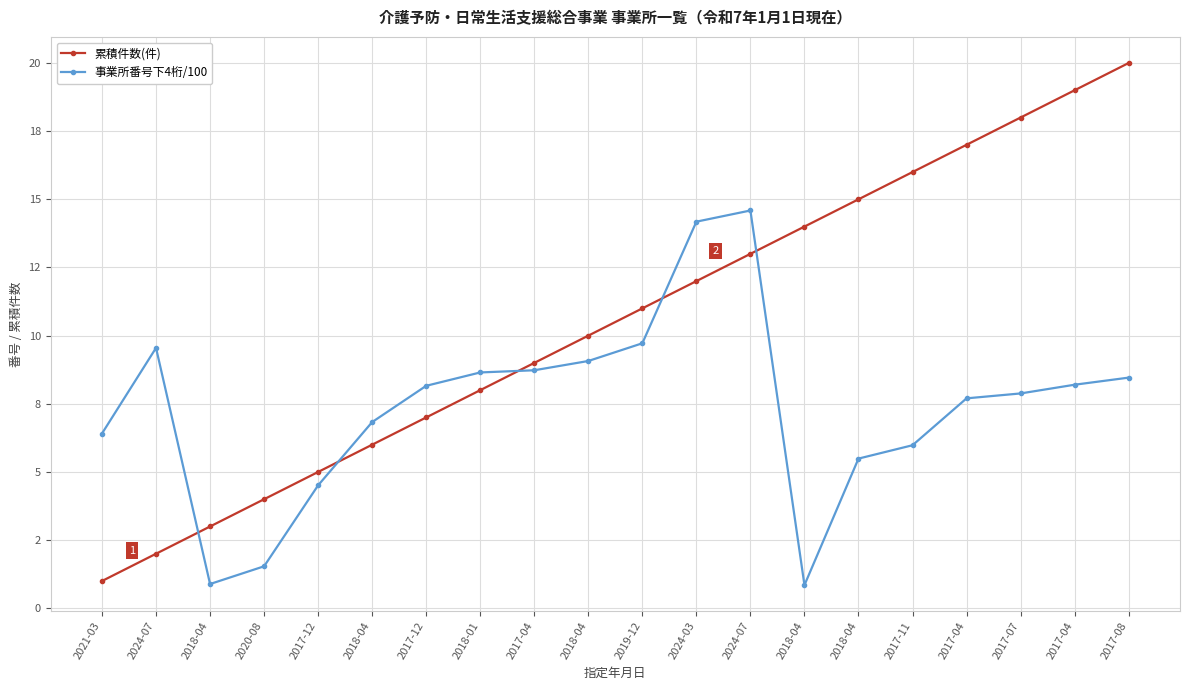

Reading left to right, list all the values displayed in this chart.

累積件数(件): 2021-03=1.0	2024-07=2.0	2018-04=3.0	2020-08=4.0	2017-12=5.0	2018-04=6.0	2017-12=7.0	2018-01=8.0	2017-04=9.0	2018-04=10.0	2019-12=11.0	2024-03=12.0	2024-07=13.0	2018-04=14.0	2018-04=15.0	2017-11=16.0	2017-04=17.0	2017-07=18.0	2017-04=19.0	2017-08=20.0
事業所番号下4桁/100: 2021-03=6.4	2024-07=9.6	2018-04=0.9	2020-08=1.5	2017-12=4.5	2018-04=6.8	2017-12=8.2	2018-01=8.7	2017-04=8.7	2018-04=9.1	2019-12=9.7	2024-03=14.2	2024-07=14.6	2018-04=0.8	2018-04=5.5	2017-11=6.0	2017-04=7.7	2017-07=7.9	2017-04=8.2	2017-08=8.5